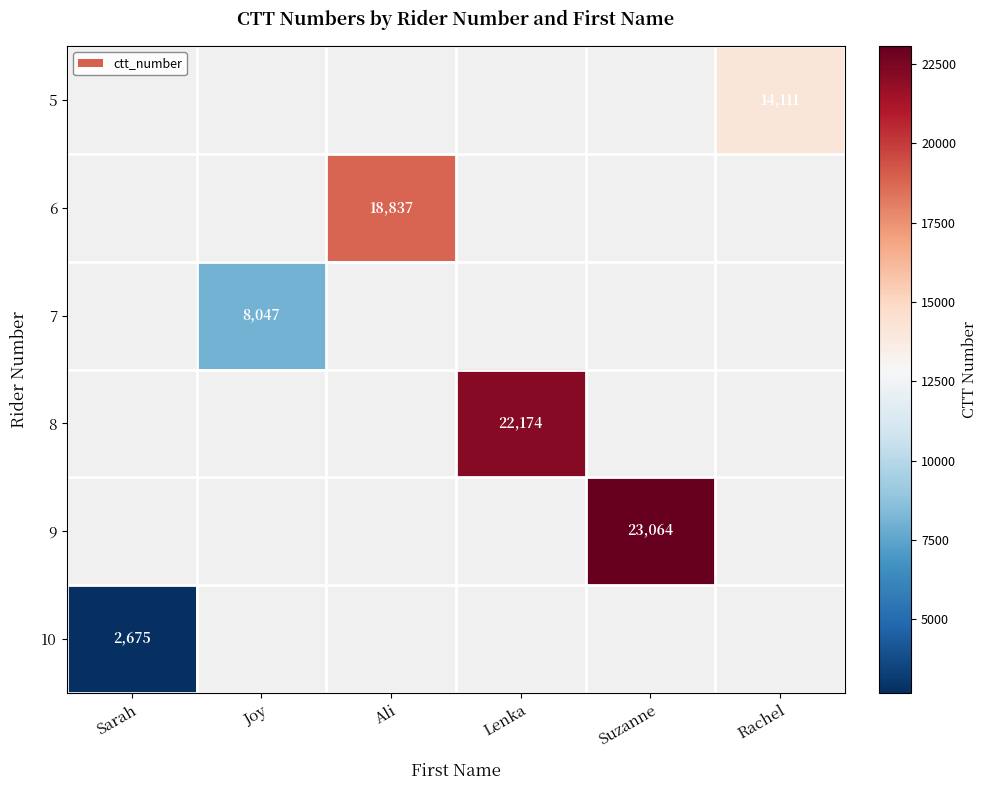

The value of 5 at Rachel is 21686. True or false?

False